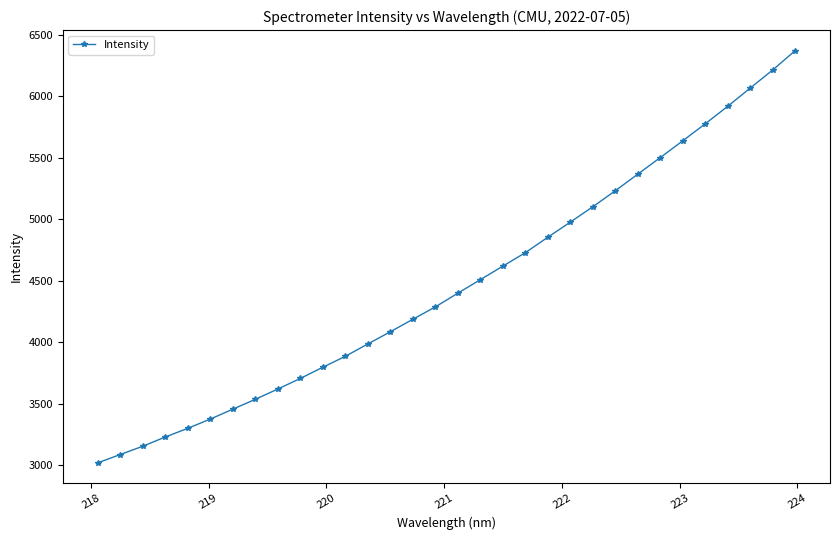

What is the smallest value displayed?

3017.9